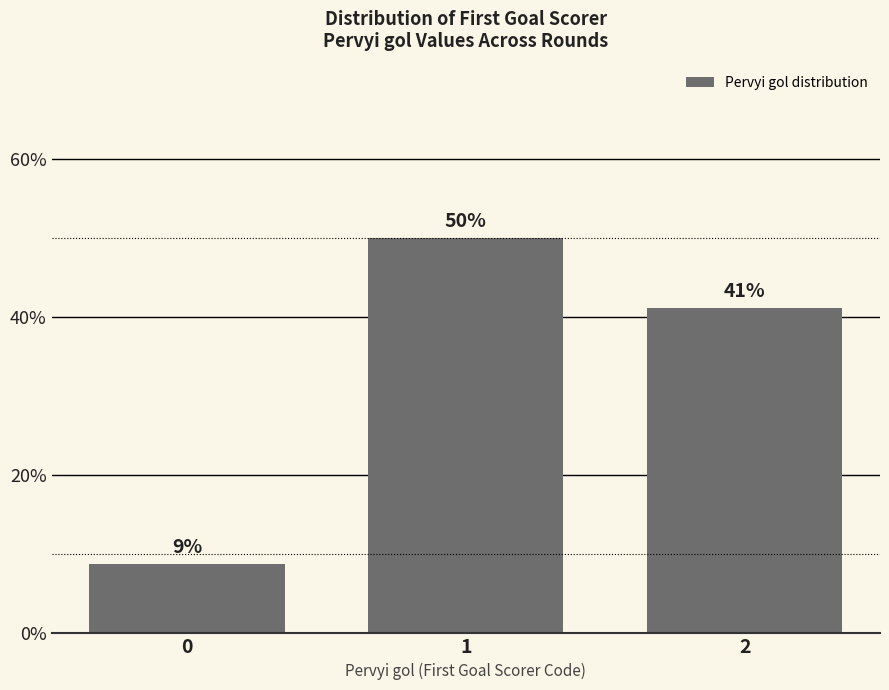

What is the difference between the maximum and minimum values?

41.2